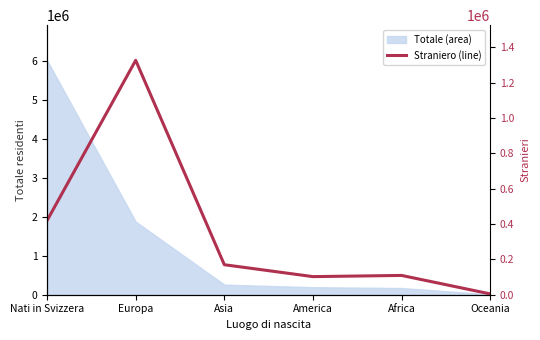

Is it true that the value at Africa is 109220?

True